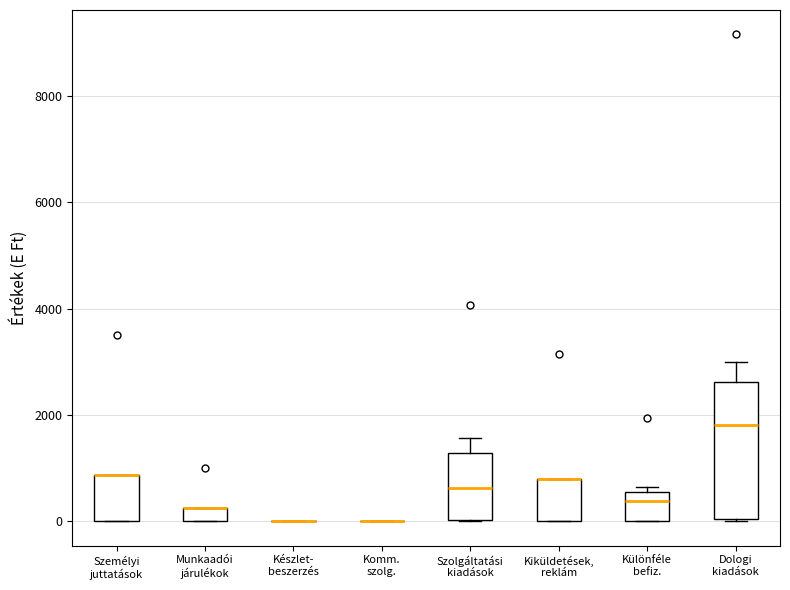

Which box is the tallest, from its lower edge to its upper edge?

Dologi kiadások